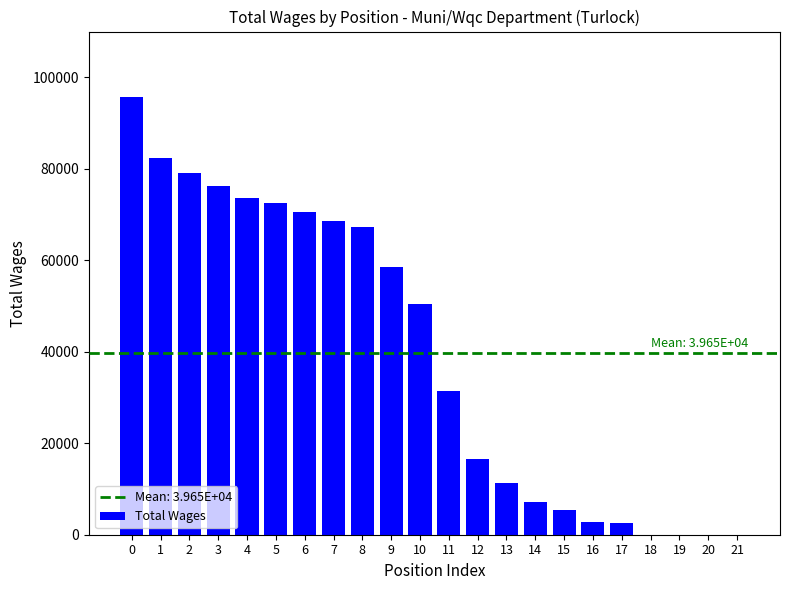

What is the greatest value displayed?

95655